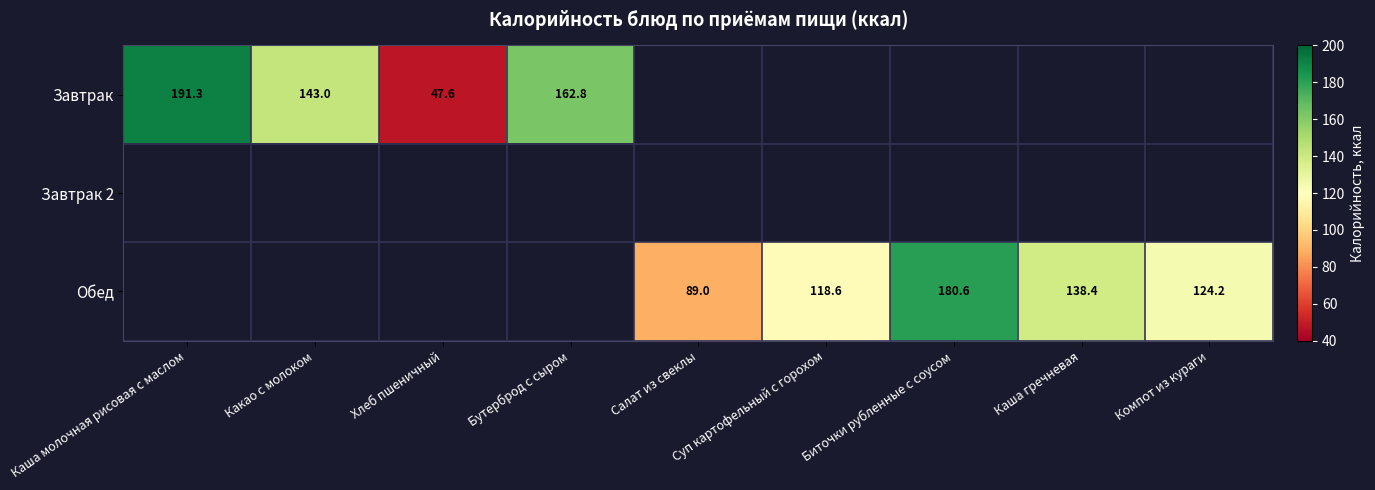

Which series has the largest range (max minus min)?

Завтрак